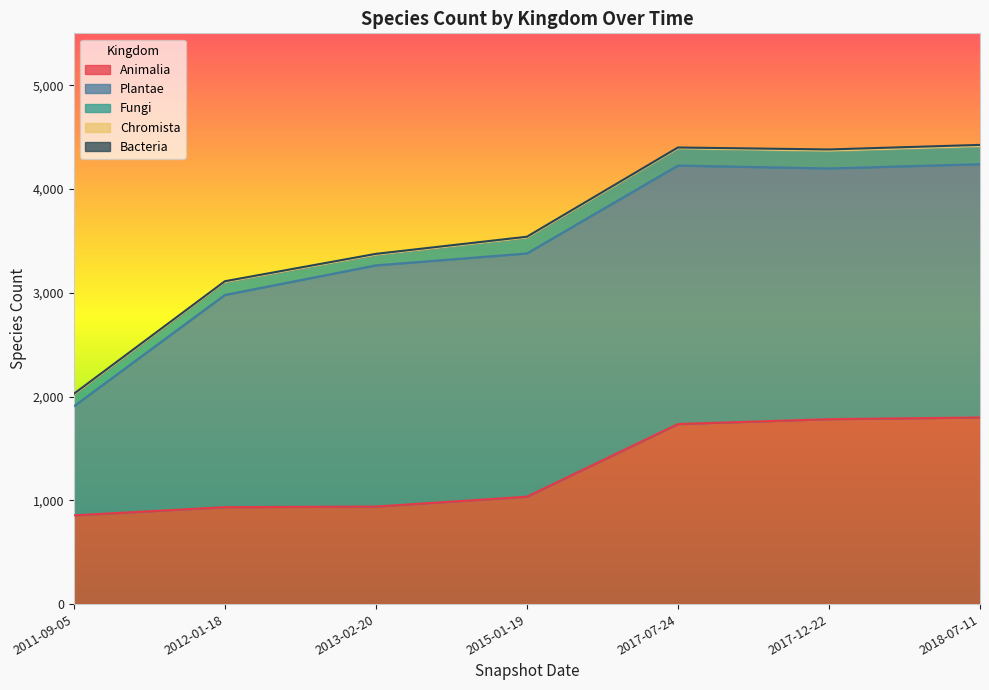

True or false: Animalia and Fungi intersect in this chart.

False